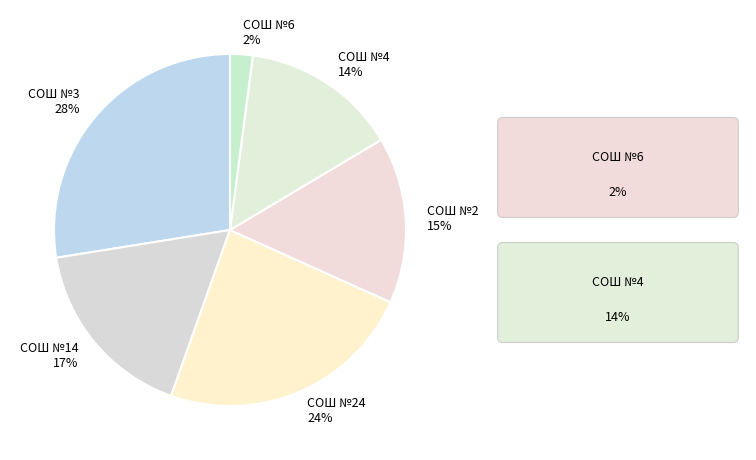

Is there any slice that represents more than half of the pie?

No